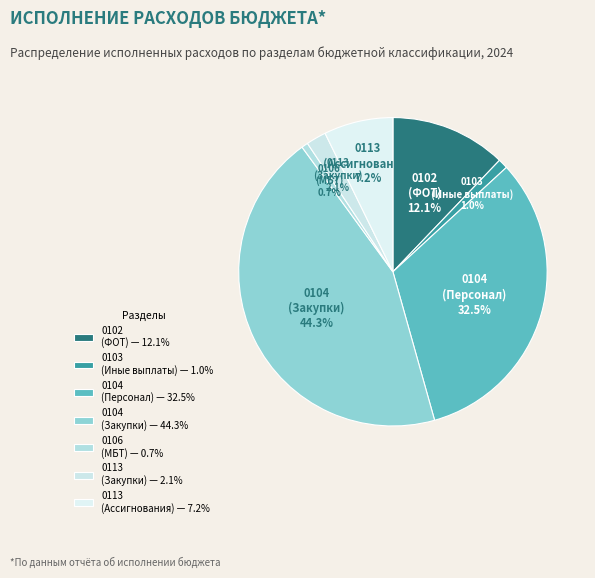

Does any single category account for the majority?

No